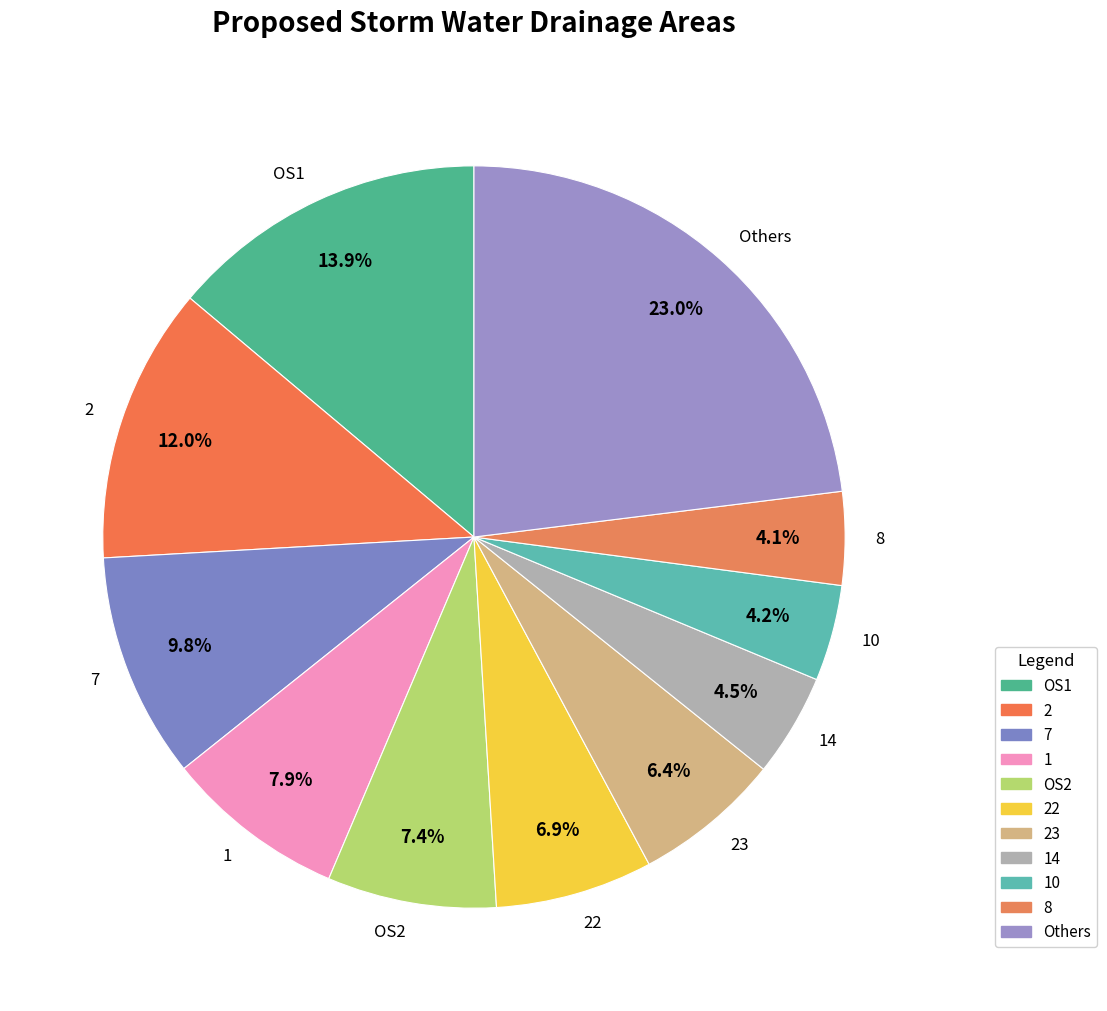

Count the number of slices in the pie.

11